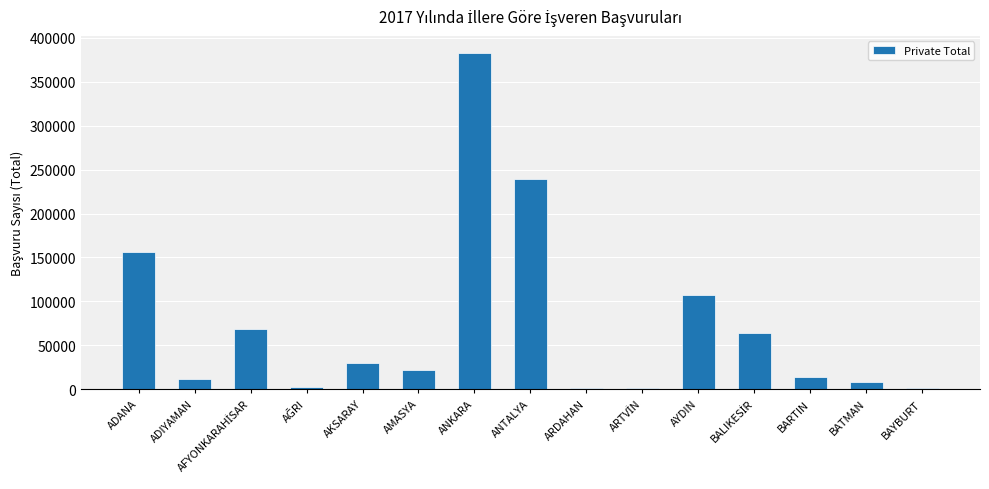

What is the average value?

74238